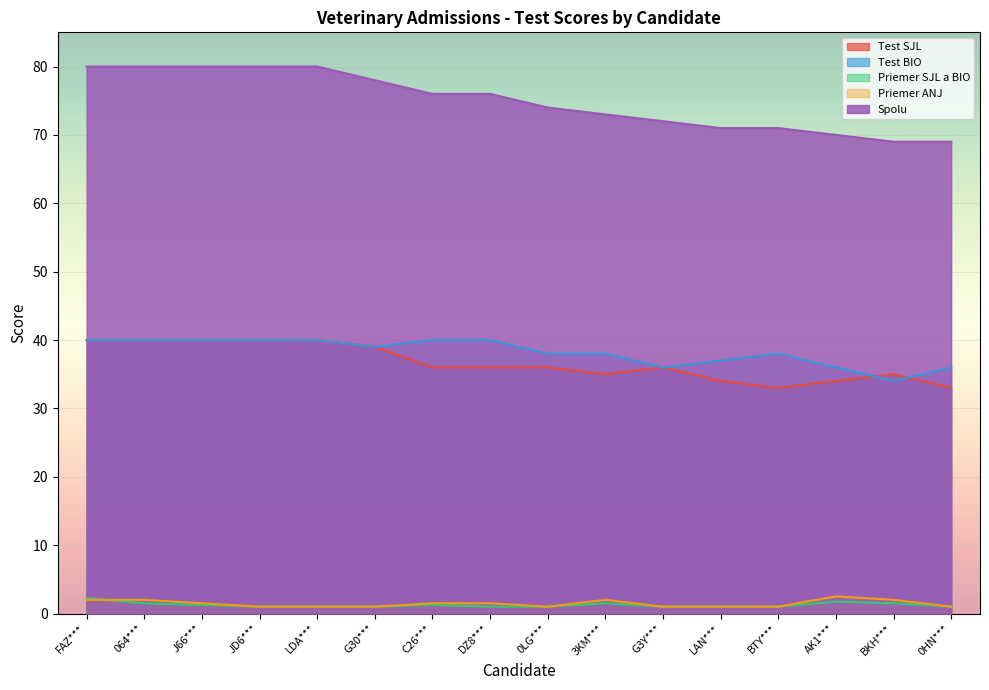

At which label does Test BIO first exceed 39?

FAZ***